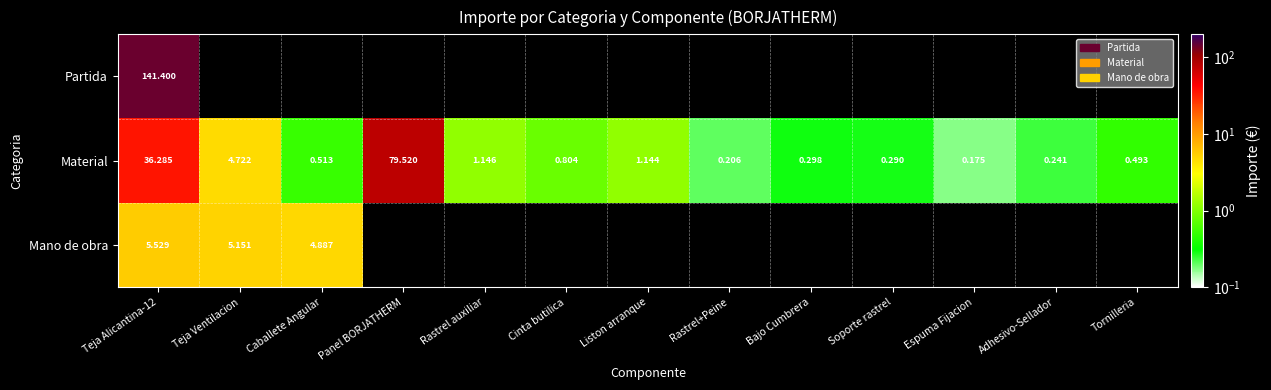

Between Espuma Fijacion and Panel BORJATHERM, which is larger?

Panel BORJATHERM